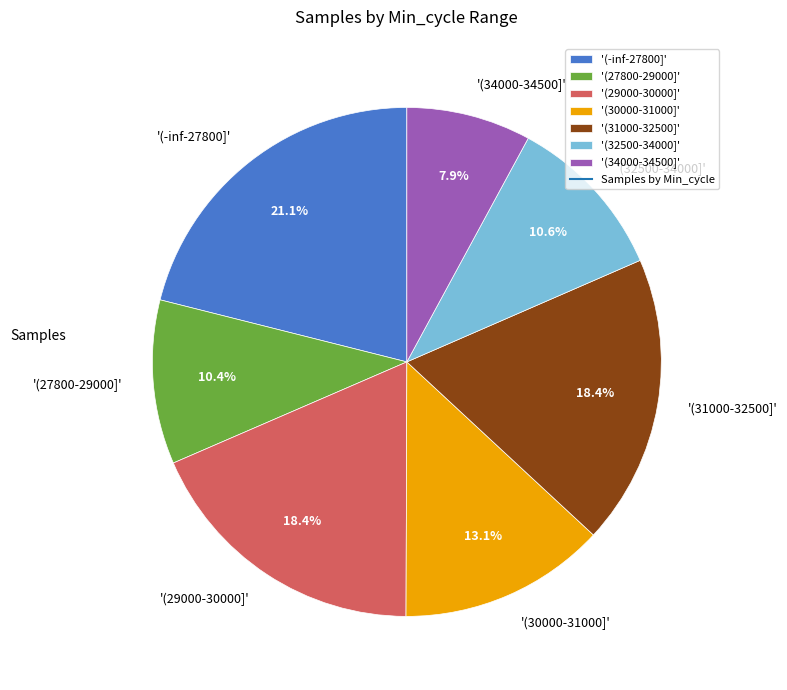

Between '(29000-30000]' and '(32500-34000]', which is larger?

'(29000-30000]'